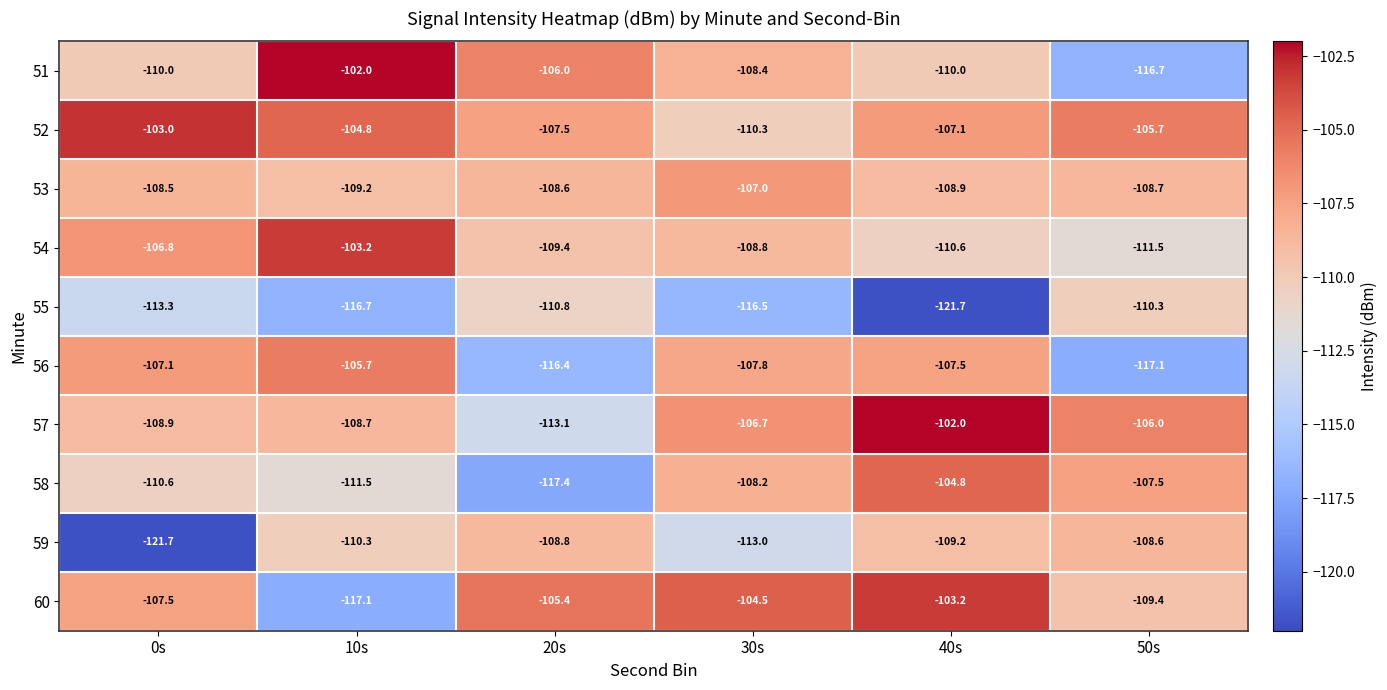

At which category is the sum across all series the highest?

40s